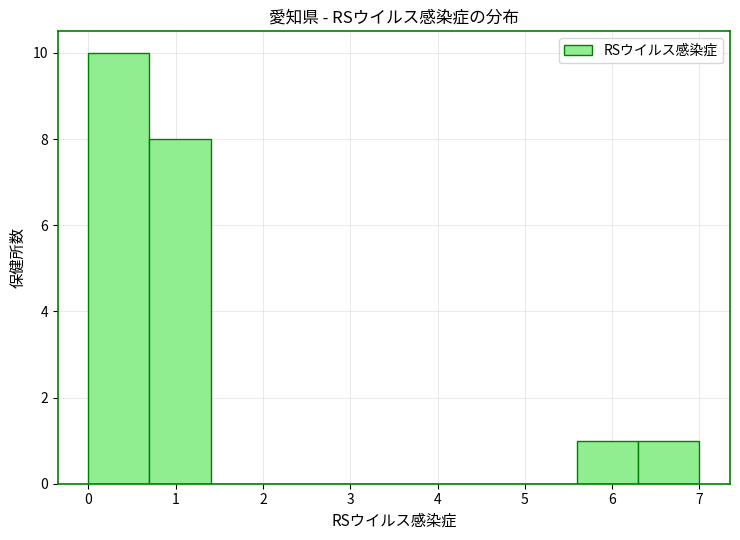

Reading left to right, transcribe this chart: for each bar, give the range it covers on the x-axis and its height. The values are not printed on the chart, so give them approximately, as read against the axis.

0.0 to 0.7: 10
0.7 to 1.4: 8
1.4 to 2.1: 0
2.1 to 2.8: 0
2.8 to 3.5: 0
3.5 to 4.2: 0
4.2 to 4.9: 0
4.9 to 5.6: 0
5.6 to 6.3: 1
6.3 to 7.0: 1